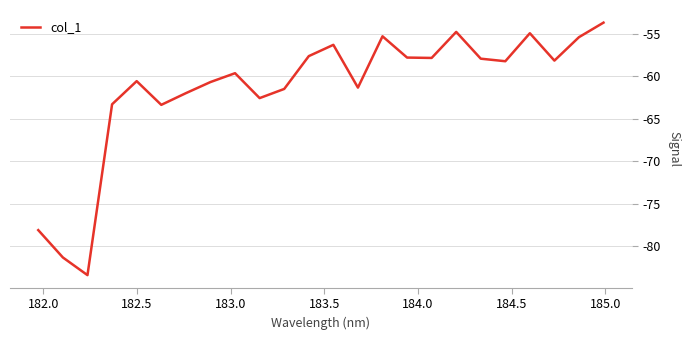

What is the minimum value shown in the chart?

-83.4